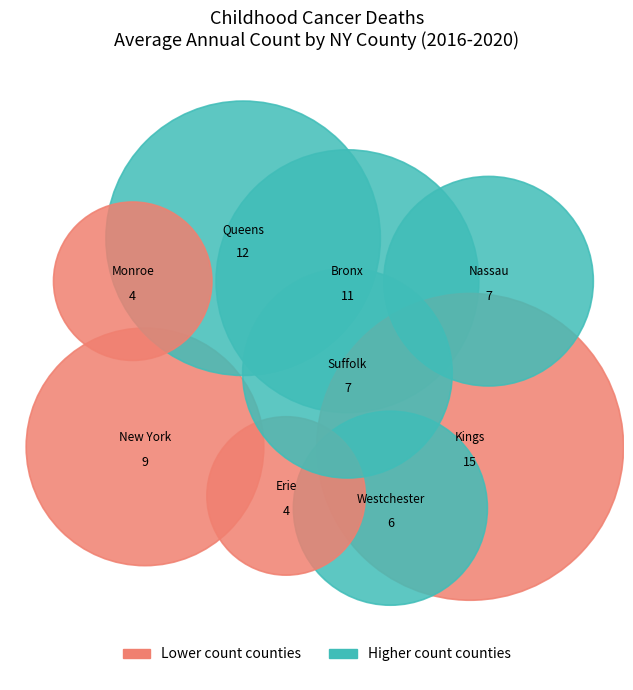

The Westchester County slice represents 8% of the pie. True or false?

True